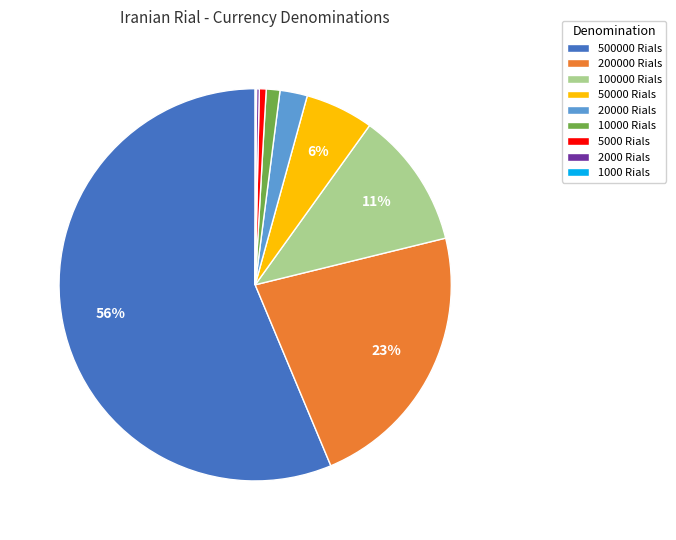

To the nearest percent, what is the difference between the largest and smallest slice percentages?

56%